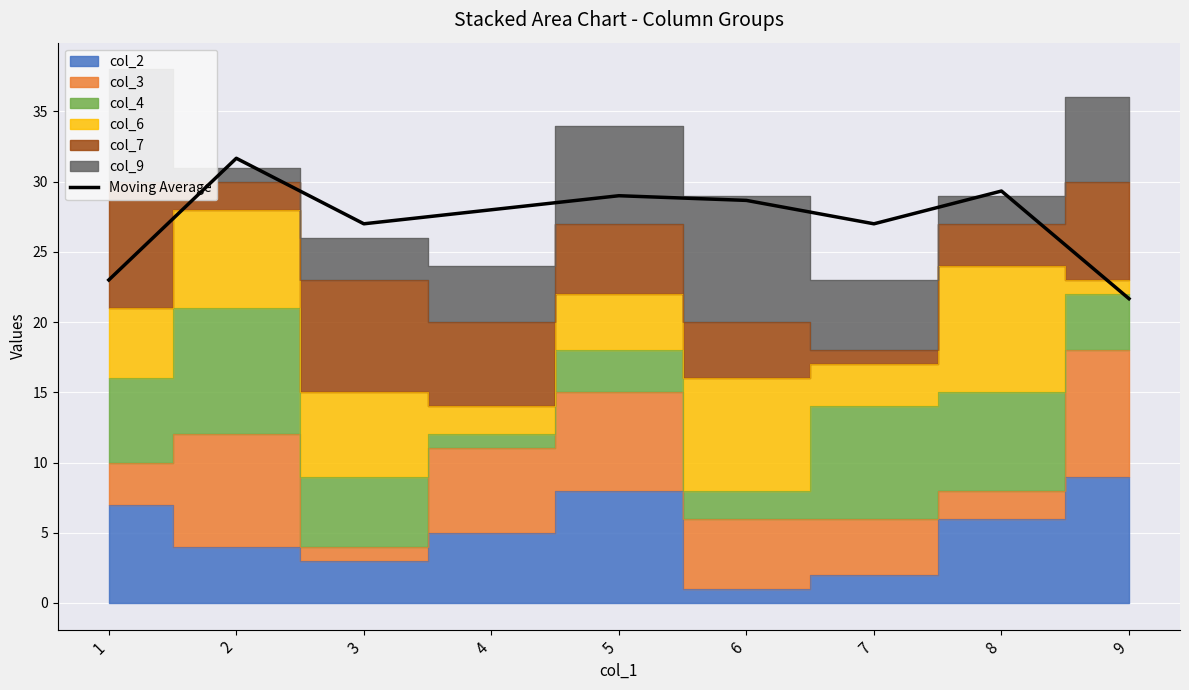

The value of Moving Average at 8 is 29.3. True or false?

True